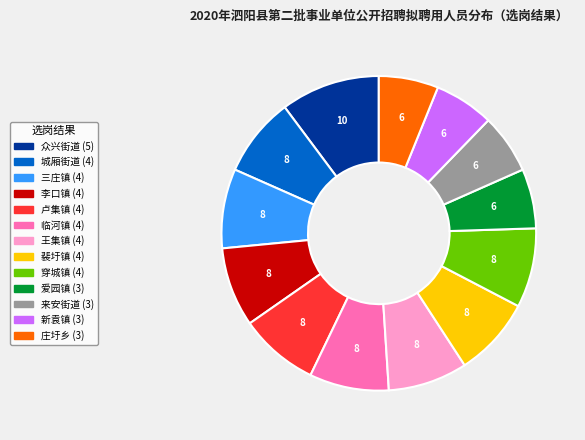

True or false: 卢集镇 accounts for 8% of the total.

True